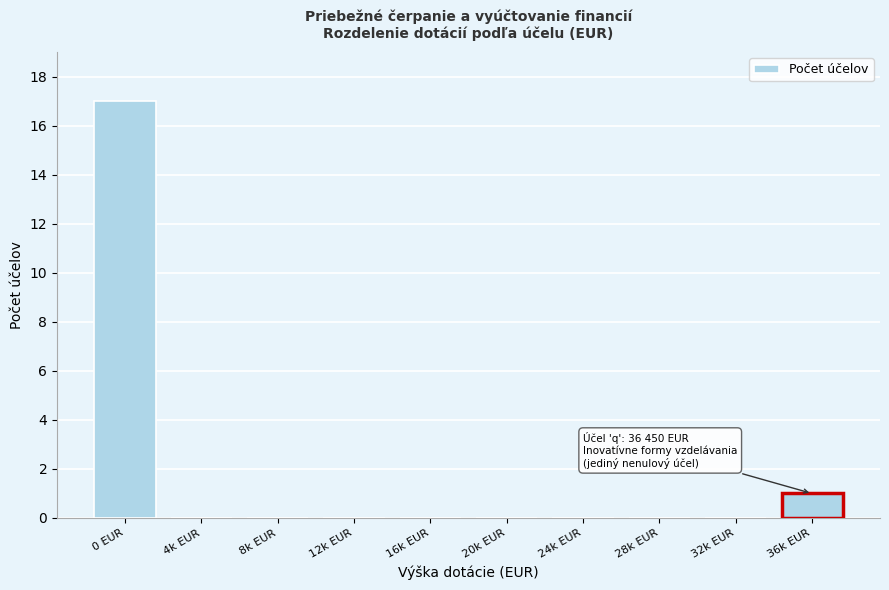

Reading left to right, list all the values displayed in this chart.

0 EUR=17	4k EUR=0	8k EUR=0	12k EUR=0	16k EUR=0	20k EUR=0	24k EUR=0	28k EUR=0	32k EUR=0	36k EUR=1